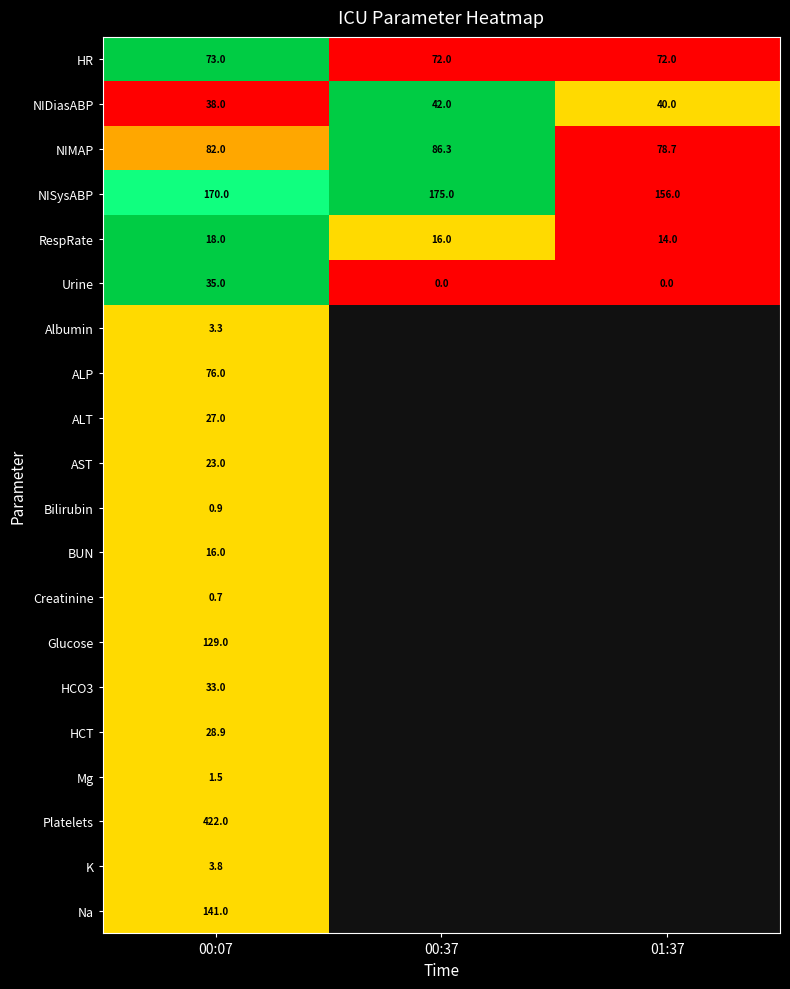

True or false: K has a value of 0.2 at 00:07.

False